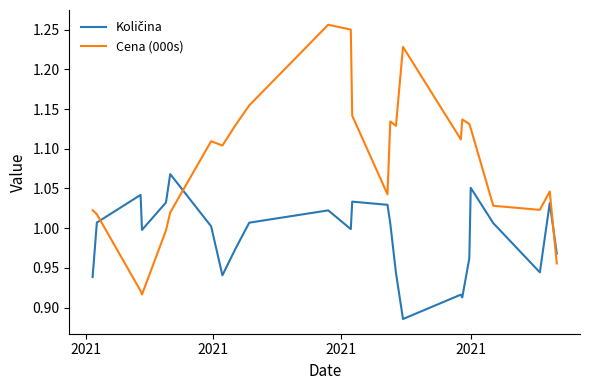

Which series has the widest spread of values?

Cena (000s)